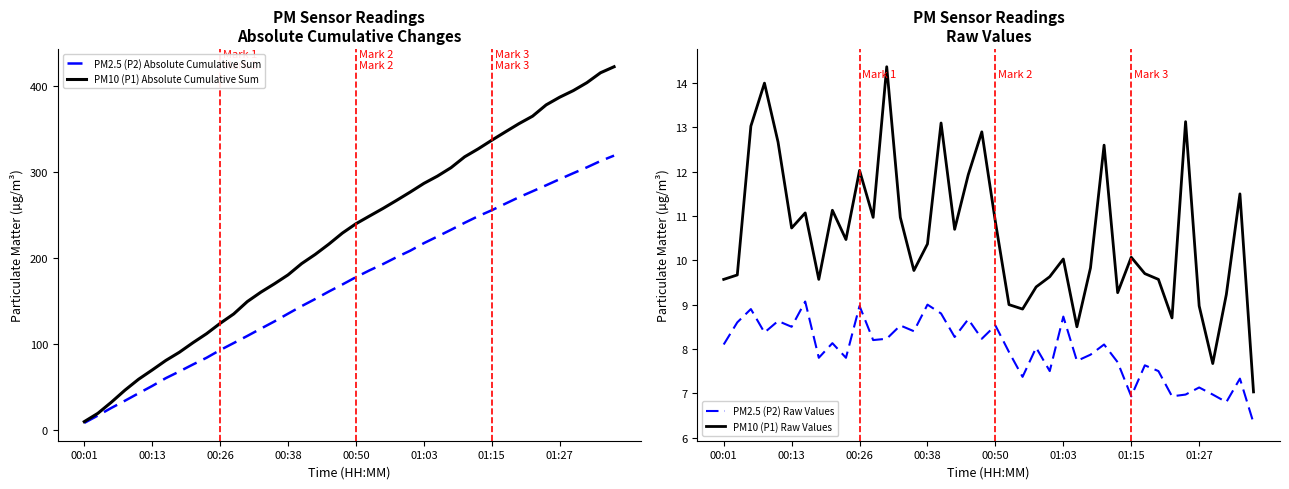

Is the value of PM2.5 (P2) Raw Values at 12 greater than the value of PM10 (P1) Raw Values at 32?

No